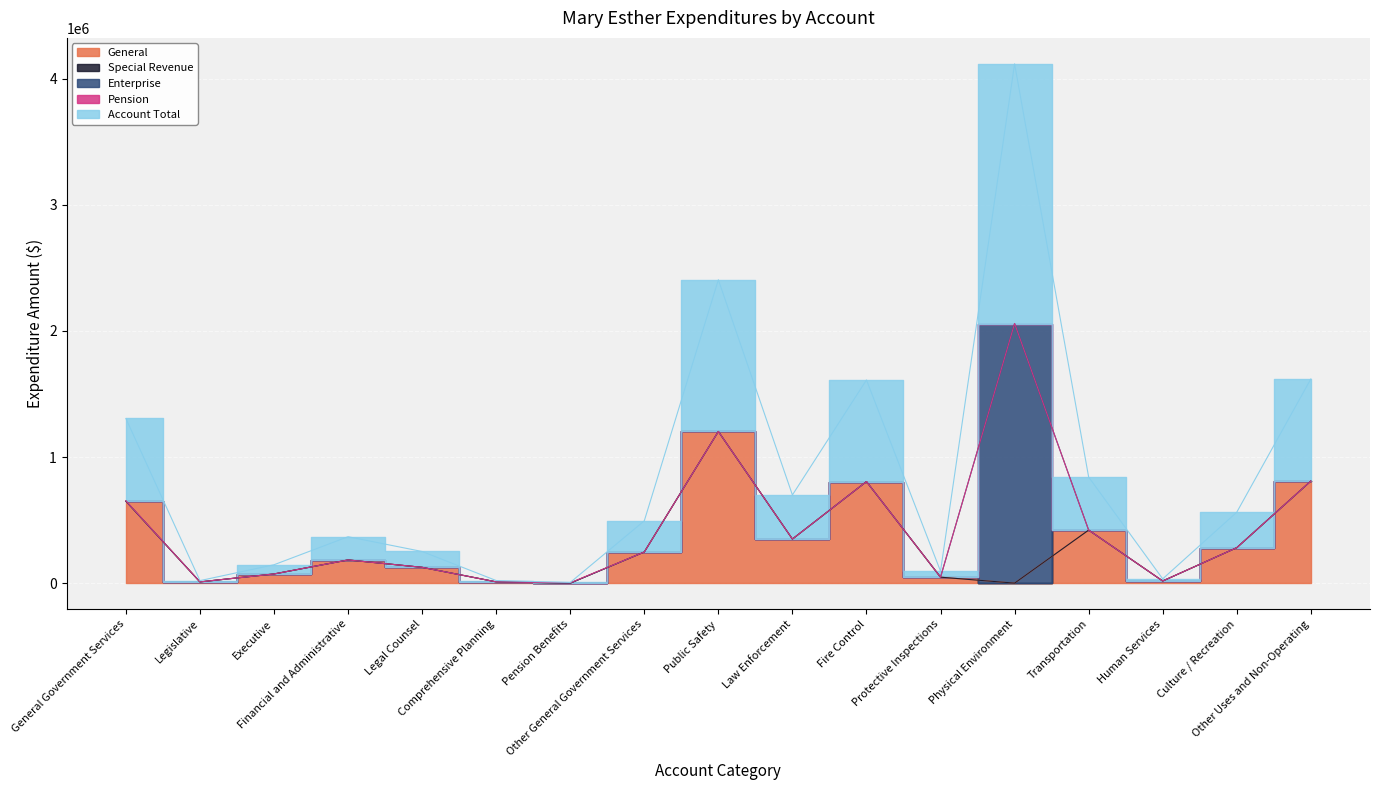

How many categories are shown in the chart?

17